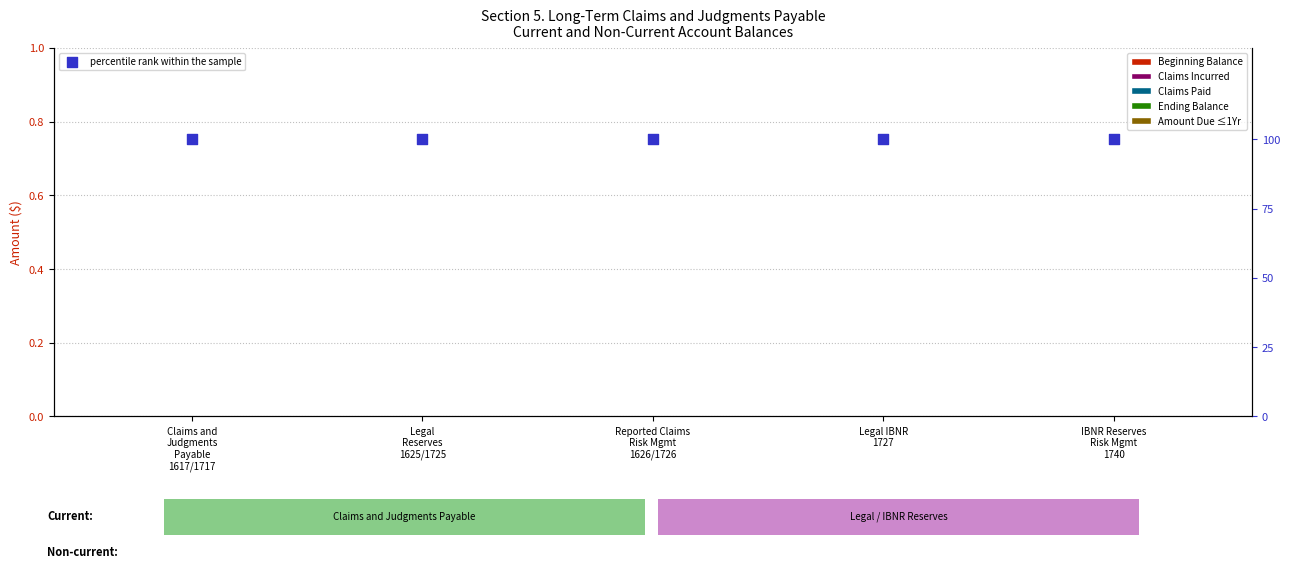

Which series has the largest total across all categories?

percentile rank within the sample